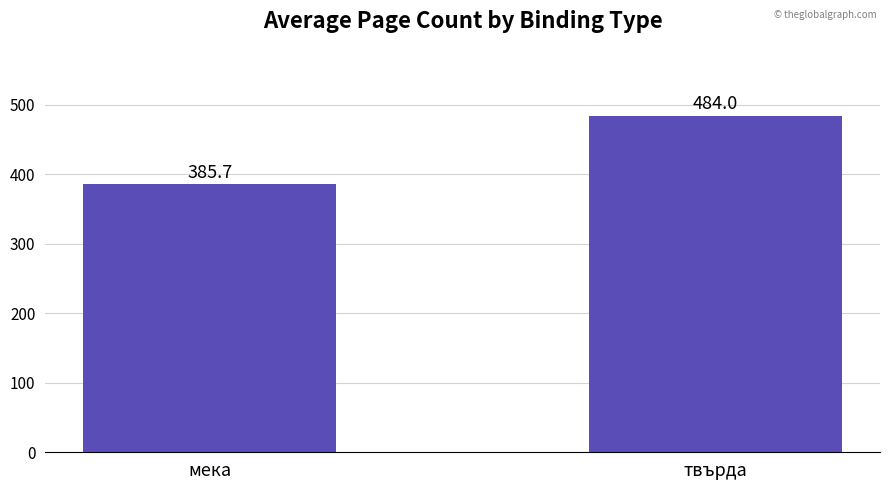

Are the bars horizontal?

No